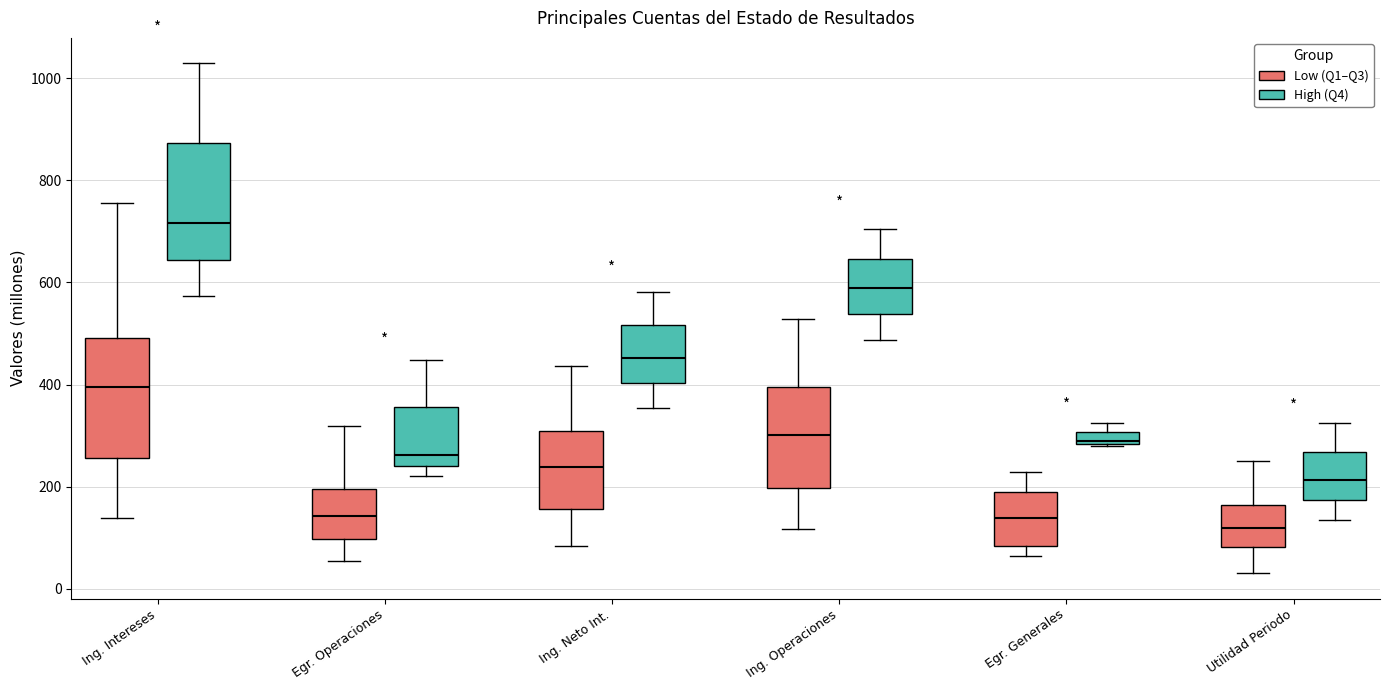

Which box has the lowest median line?

Utilidad Periodo (Low (Q1–Q3))